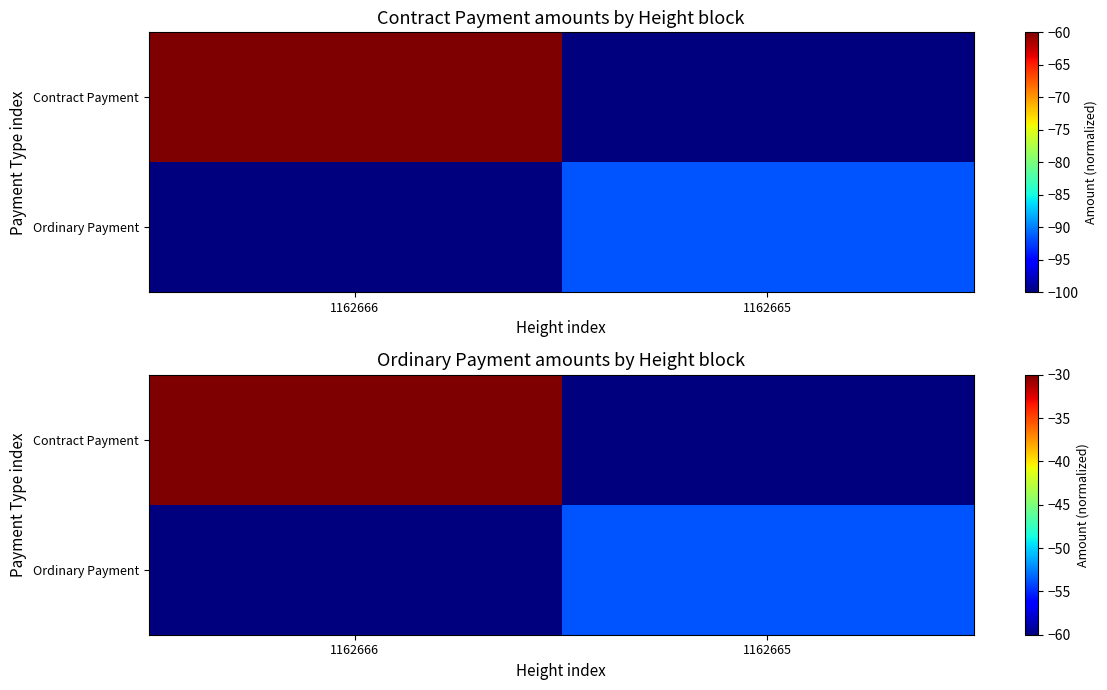

At 1162666, list the series in order from largest to smallest.

Contract Payment, Ordinary Payment